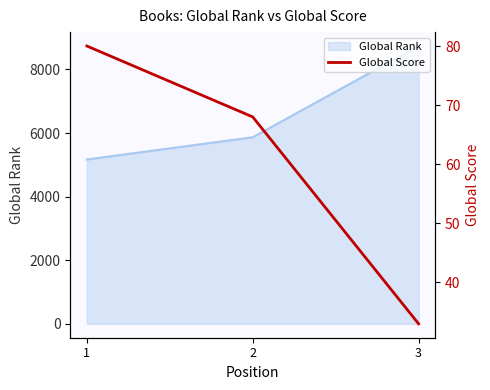

At which label is the value closest to 56?

2